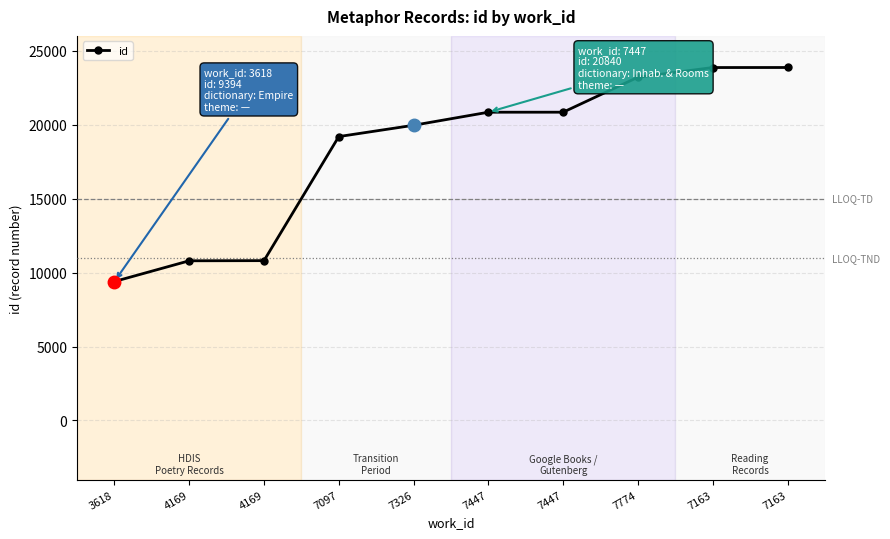

The value at 7097 is 19193. True or false?

True